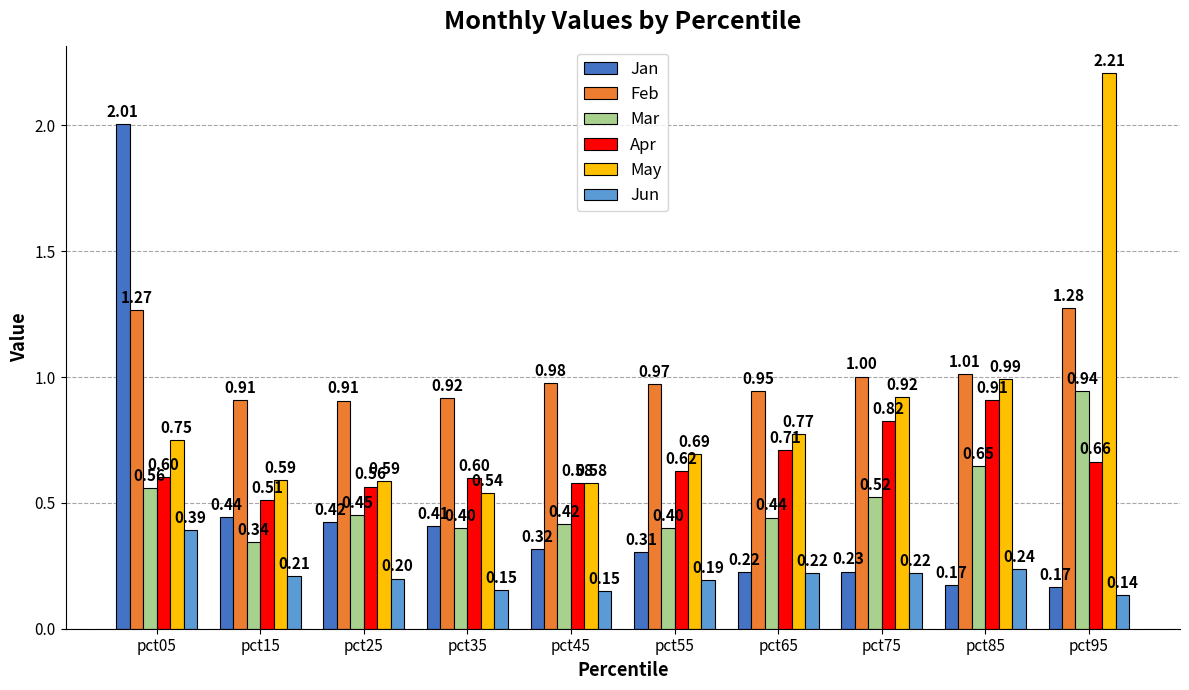

What is the sum of all Jun values?

2.1